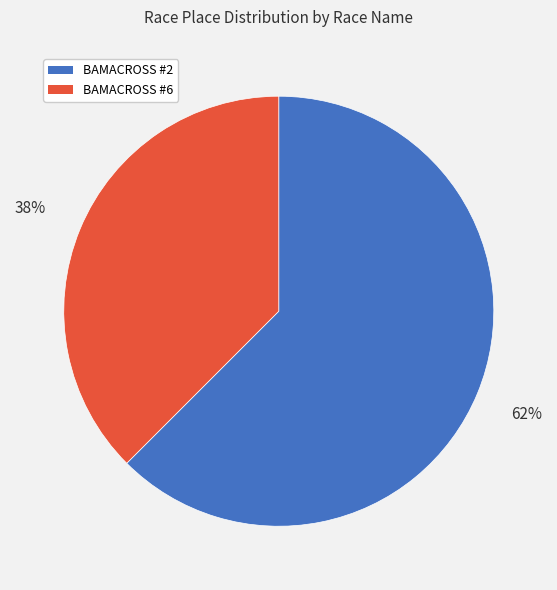

Is it true that BAMACROSS #6 is 38% of the pie?

True